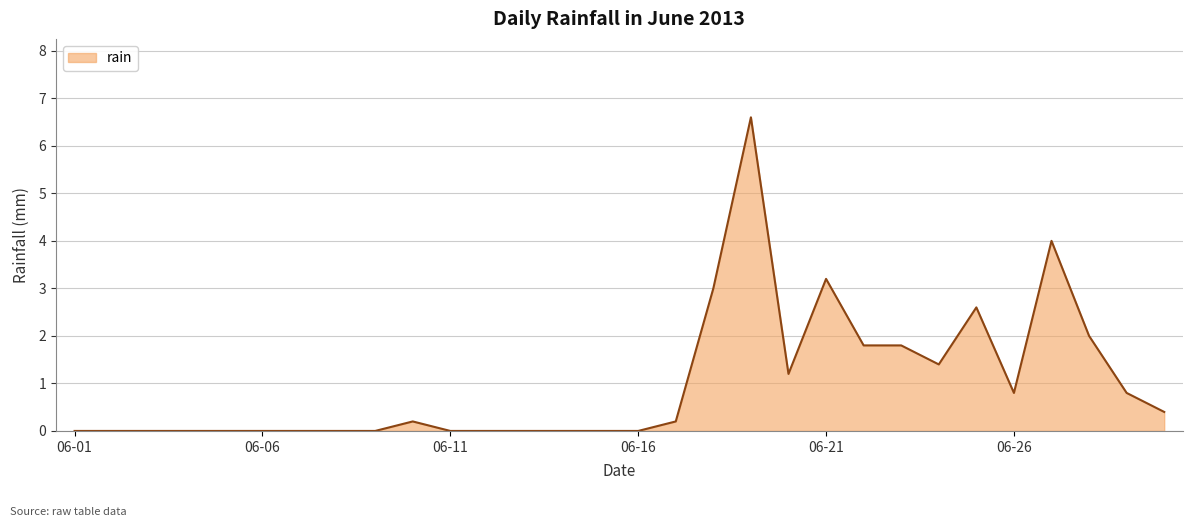

Is it true that the value at 2013-06-03 is 3.9?

False